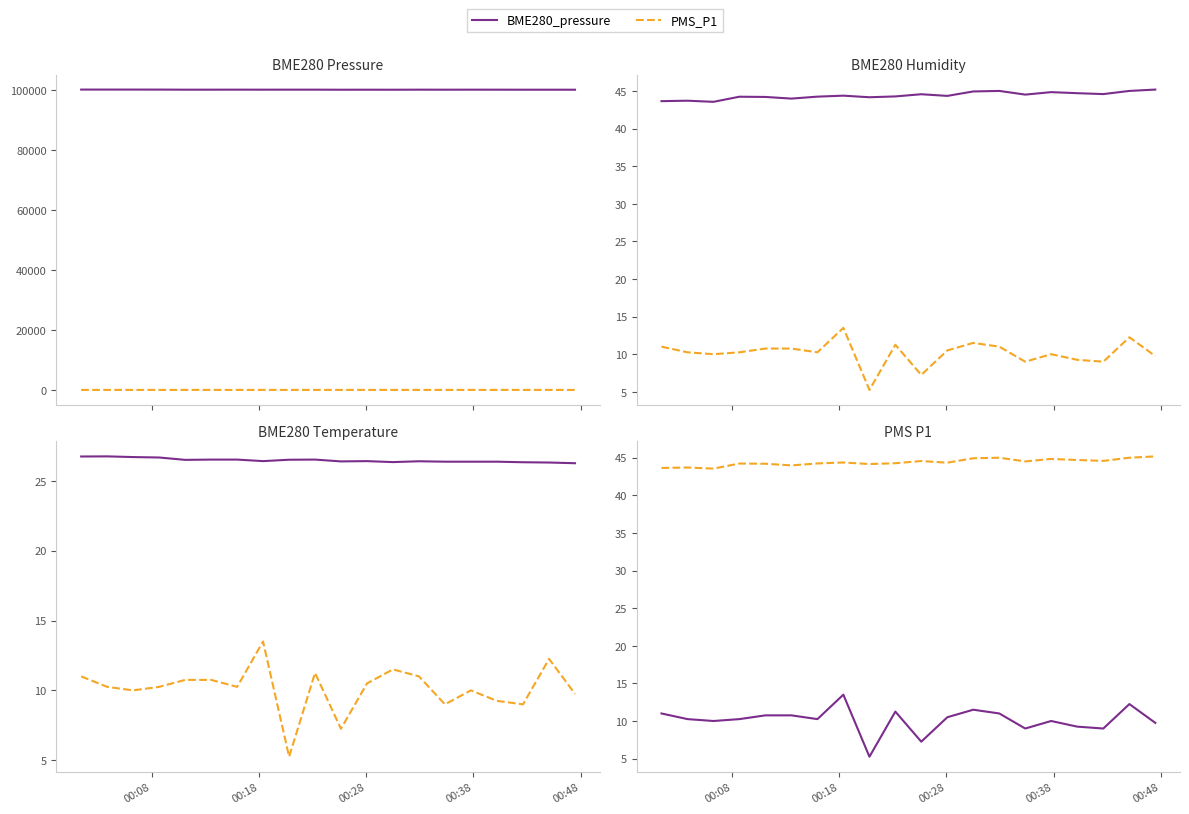

True or false: BME280_temperature and BME280_pressure intersect in this chart.

False